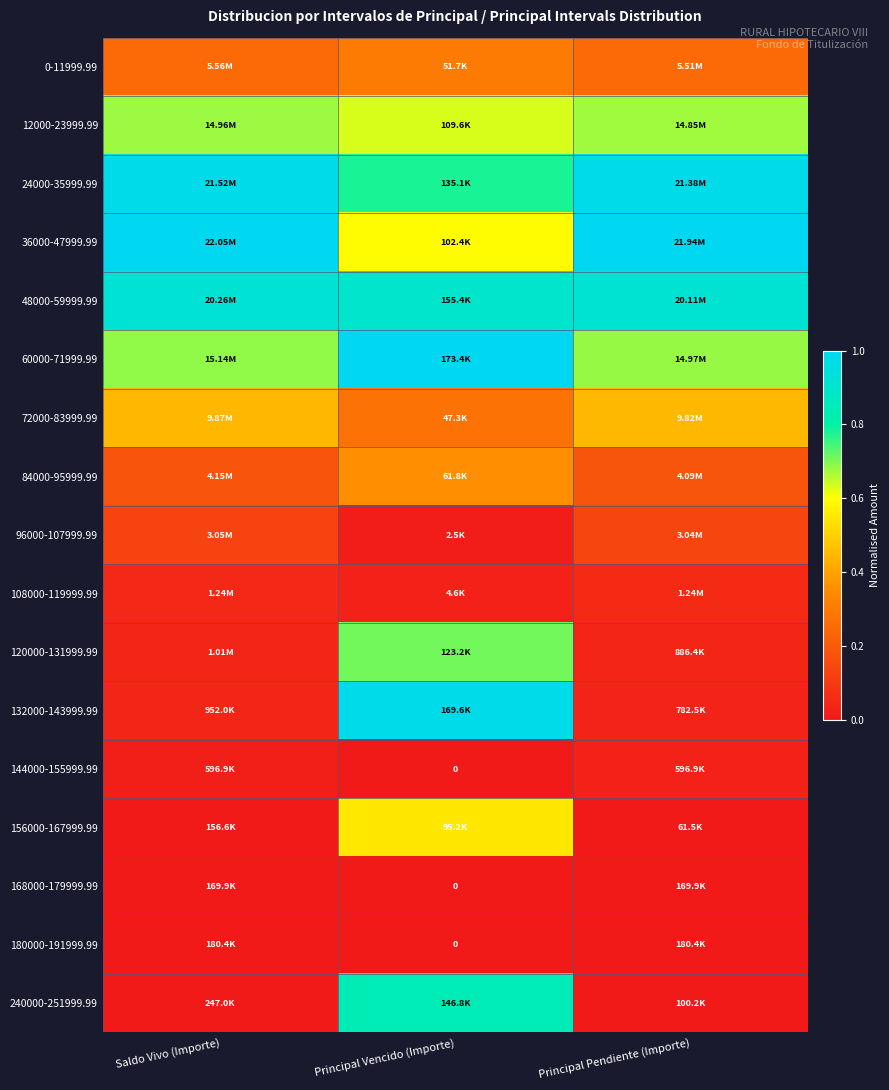

Count the 60000-71999.99 values in the range 0 to 1.

3